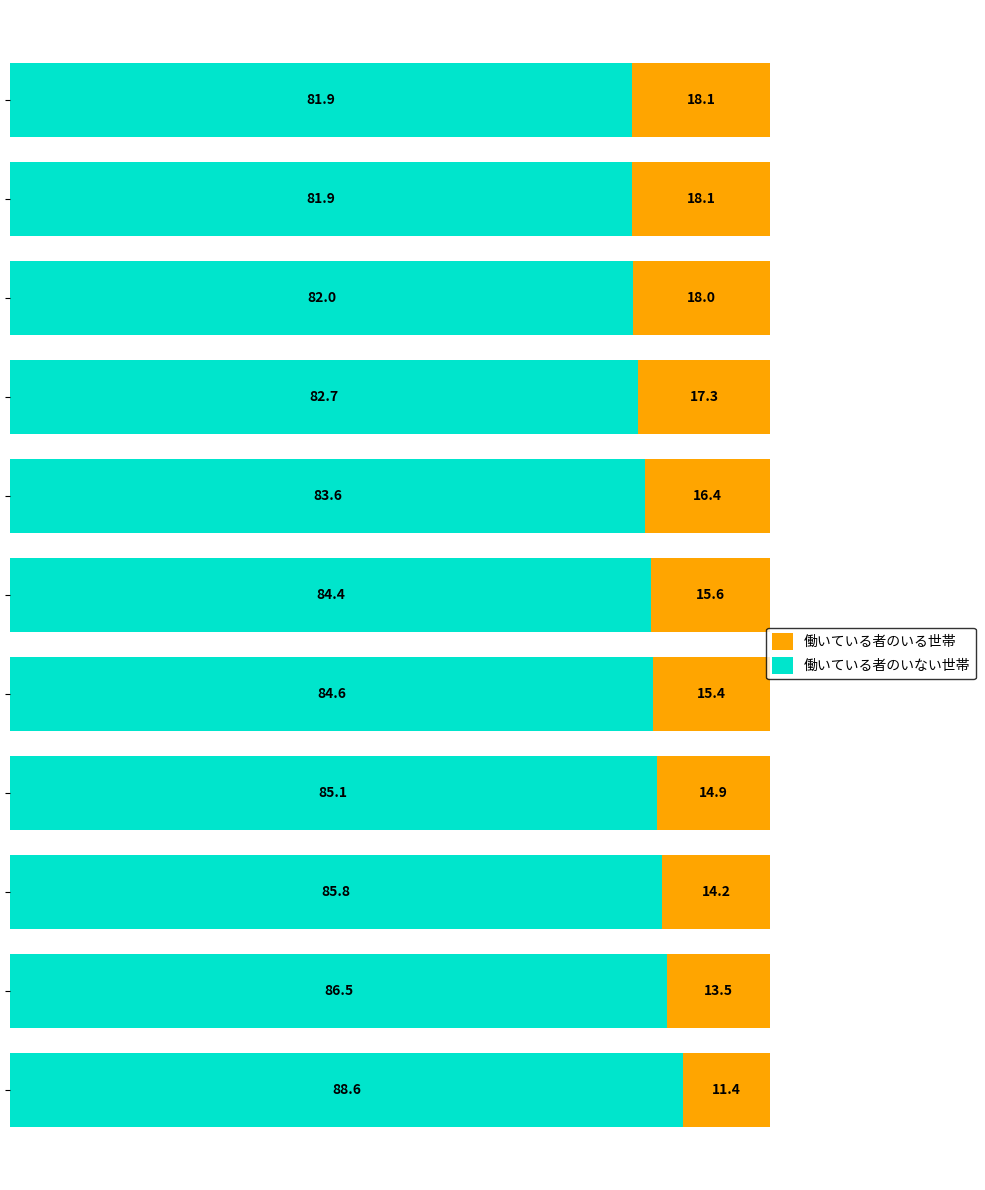

What is the difference between the second highest and second lowest values in the 働いている者のいない世帯 series?

4.6